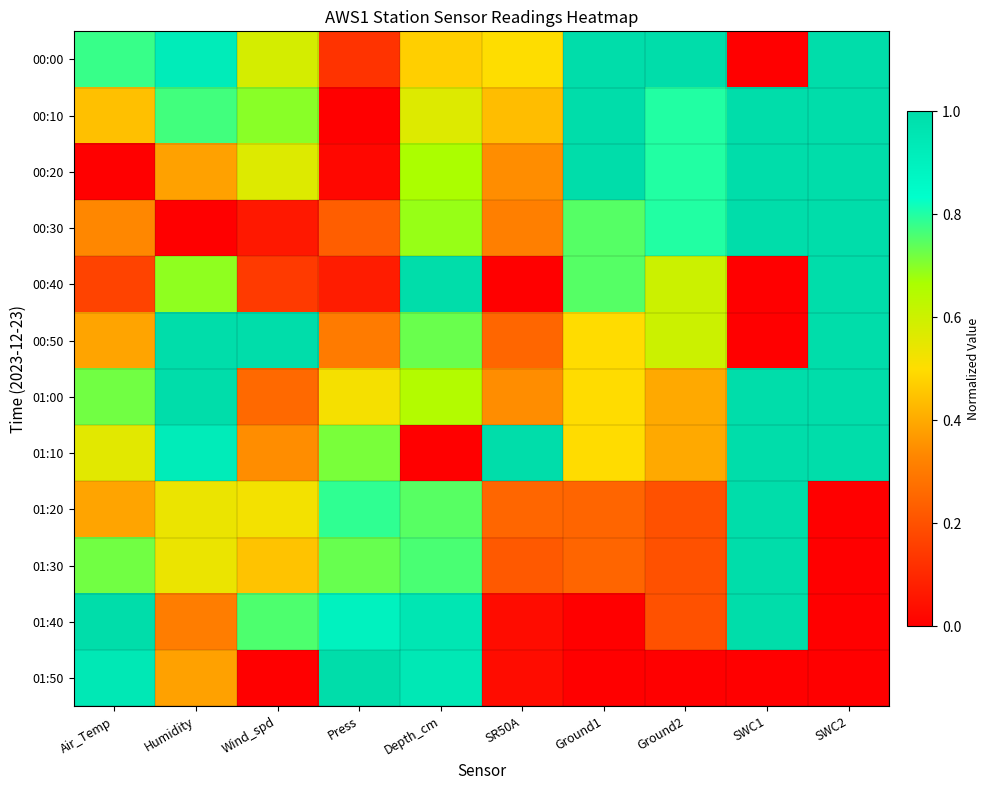

Rank the series at Wind_spd from highest to lowest value.

00:50, 01:40, 00:10, 00:00, 00:20, 01:20, 01:30, 01:10, 01:00, 00:40, 00:30, 01:50